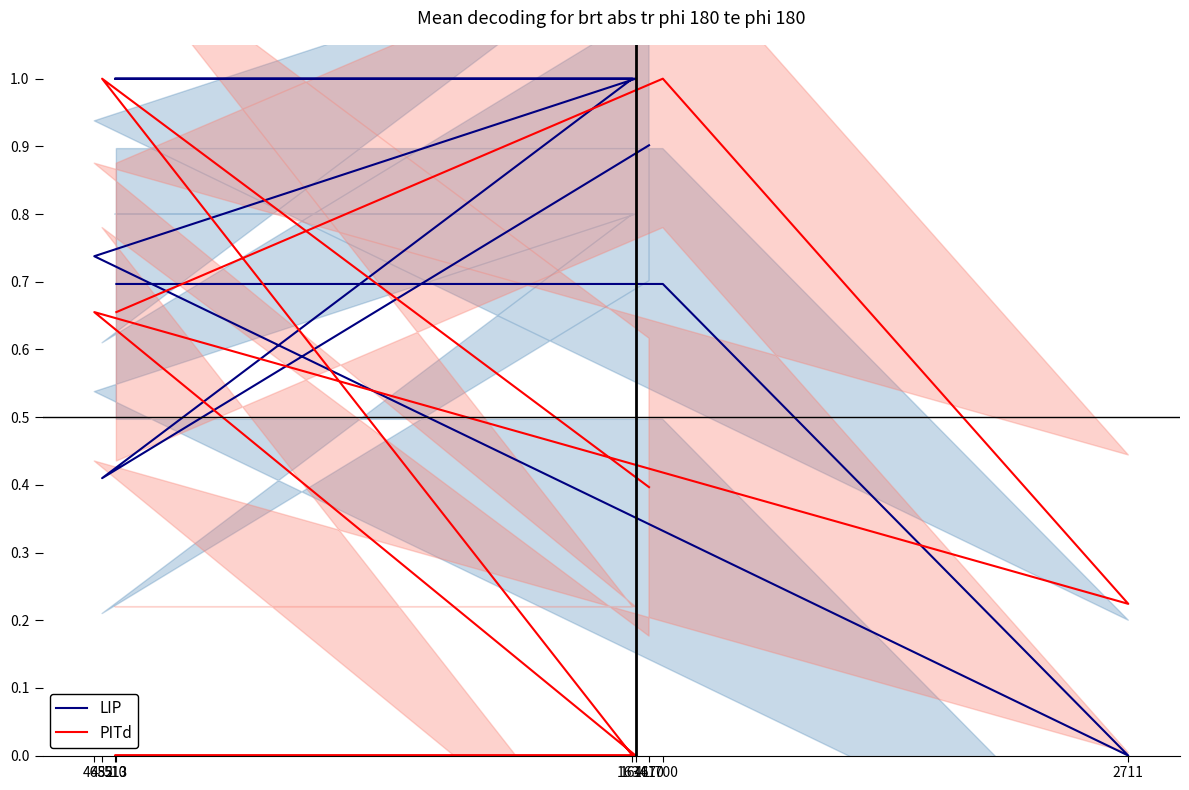

What is the approximate value of PITd at 465?

0.7